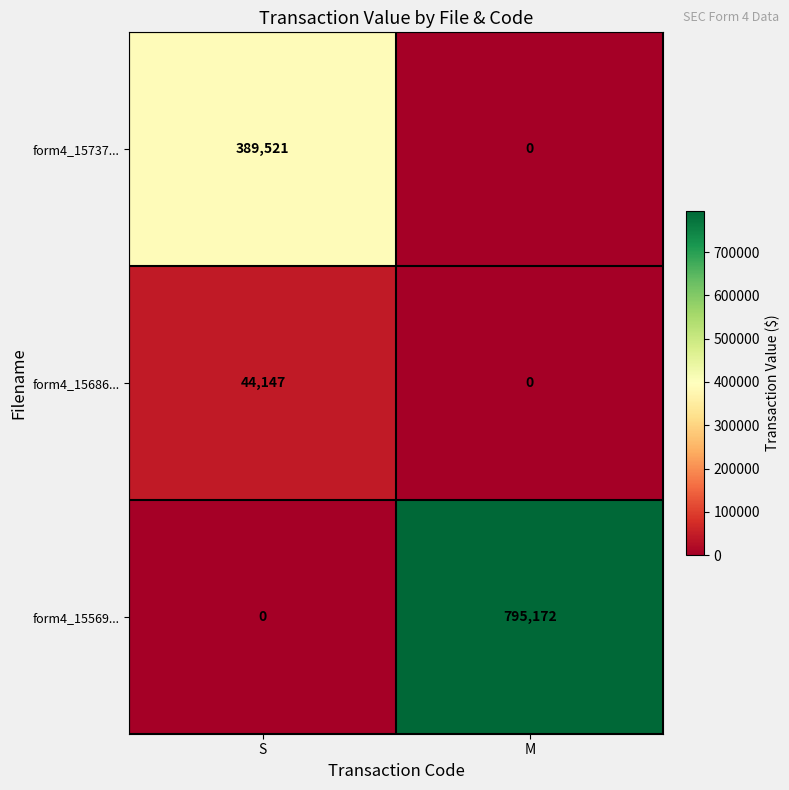

Rank the series by their average value, from lowest to highest.

form4_15686..., form4_15737..., form4_15569...